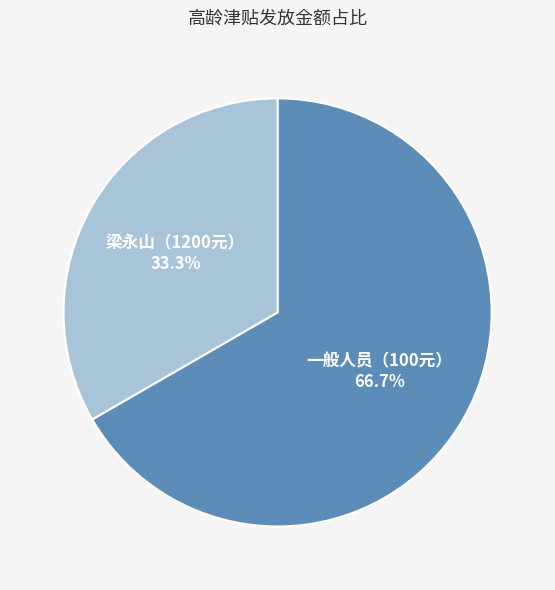

Is there a majority slice in this chart?

Yes